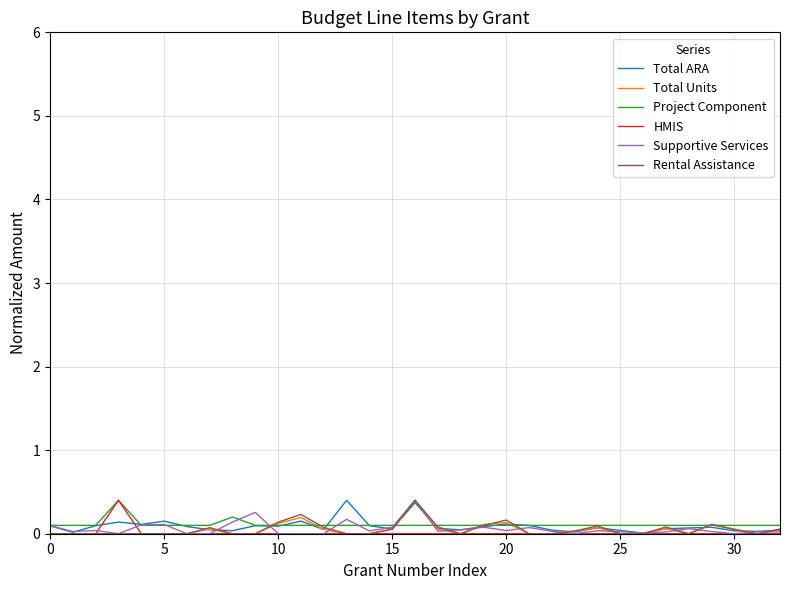

What is the highest value of the Supportive Services series?

0.4